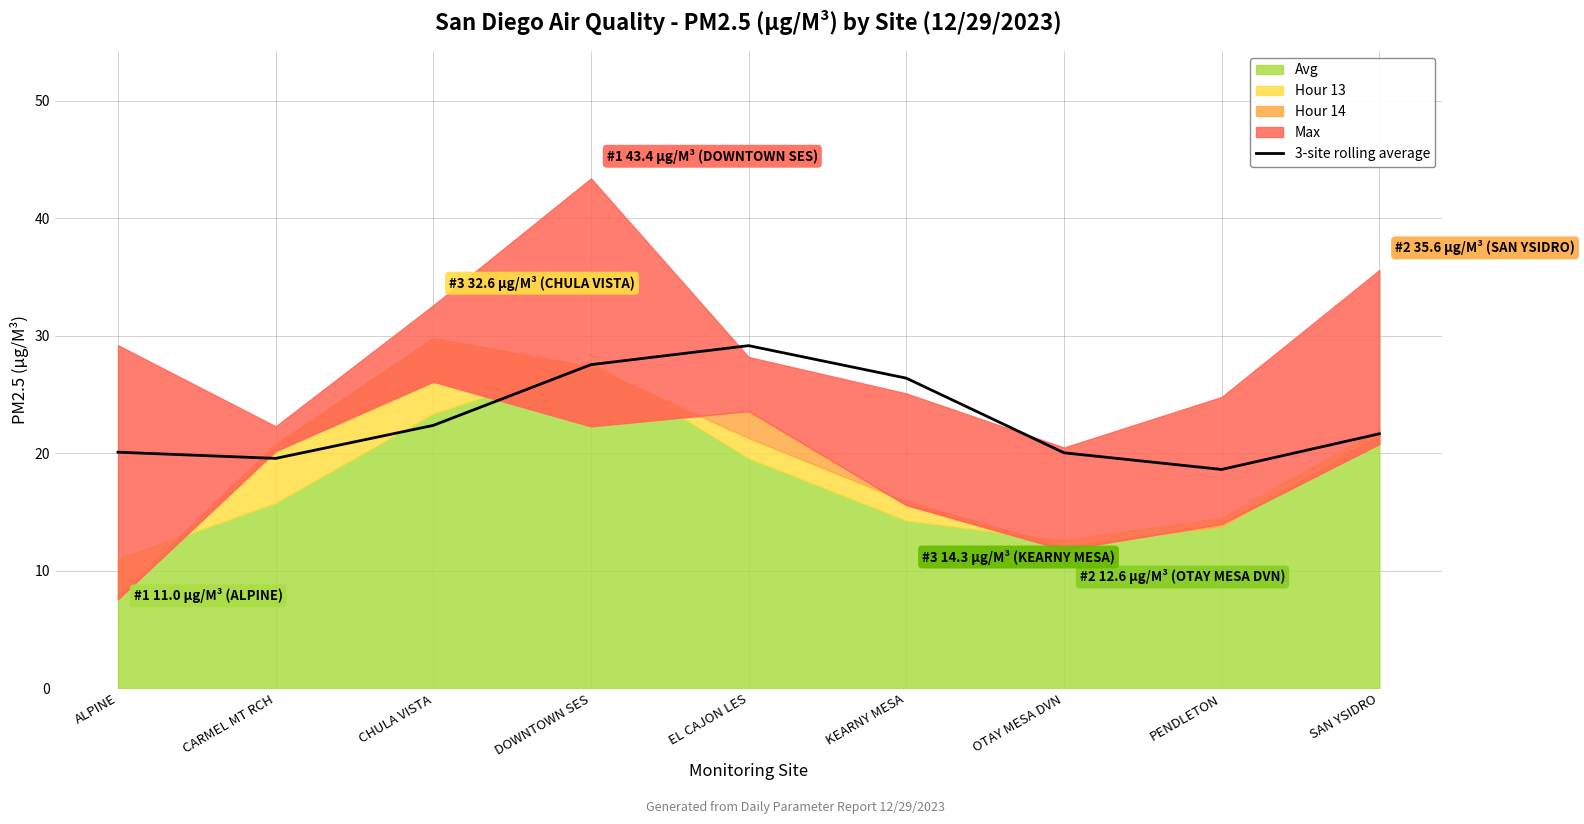

Reading left to right, extract all data points from this chart.

20.1	19.6	22.4	27.6	29.2	26.4	20.1	18.6	21.7